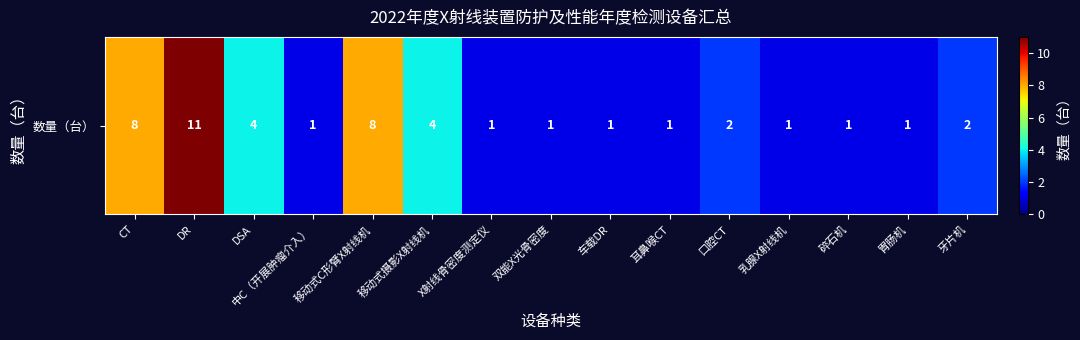

Is it true that the value at X射线骨密度测定仪 is 1?

True